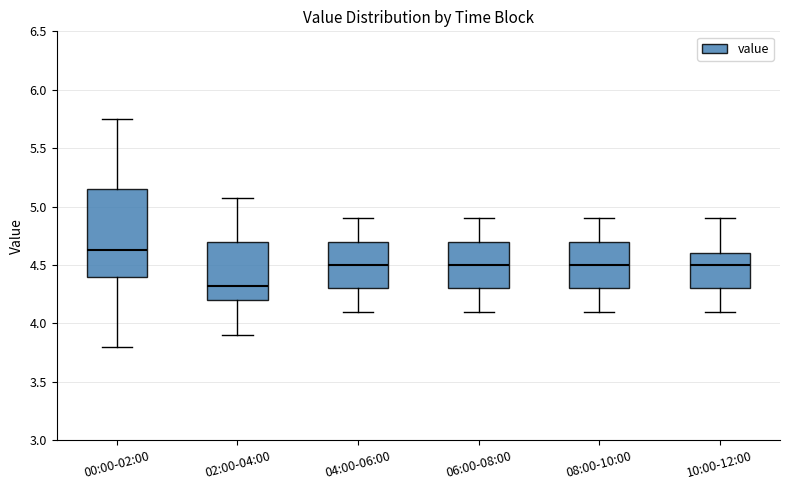

Reading left to right, read every box against the y-axis: the position of its median line, the range the box covers, and the ends of its whiskers. The values are not printed on the chart, so give them approximately, as read against the axis.

00:00-02:00: median 4.65, box 4.40 to 5.15, whiskers 3.80 to 5.75
02:00-04:00: median 4.30, box 4.20 to 4.70, whiskers 3.90 to 5.05
04:00-06:00: median 4.50, box 4.30 to 4.70, whiskers 4.10 to 4.90
06:00-08:00: median 4.50, box 4.30 to 4.70, whiskers 4.10 to 4.90
08:00-10:00: median 4.50, box 4.30 to 4.70, whiskers 4.10 to 4.90
10:00-12:00: median 4.50, box 4.30 to 4.60, whiskers 4.10 to 4.90